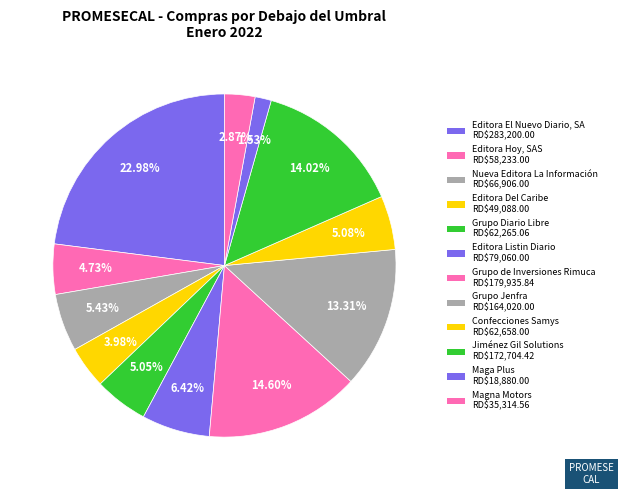

Count the number of slices in the pie.

12